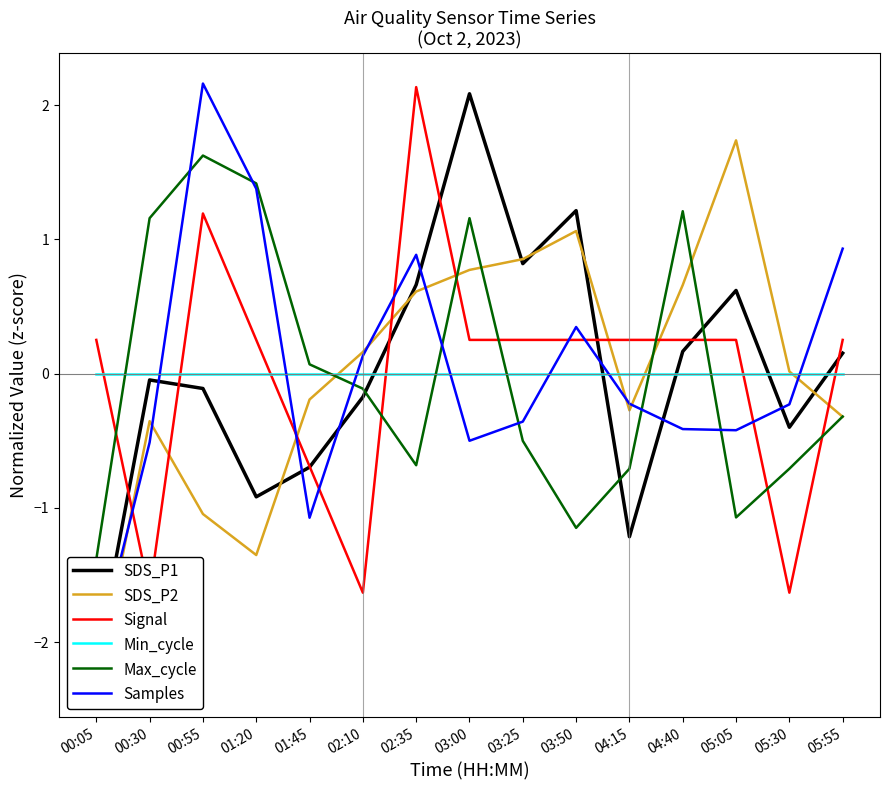

Where does the Signal series first go above 0?

00:05